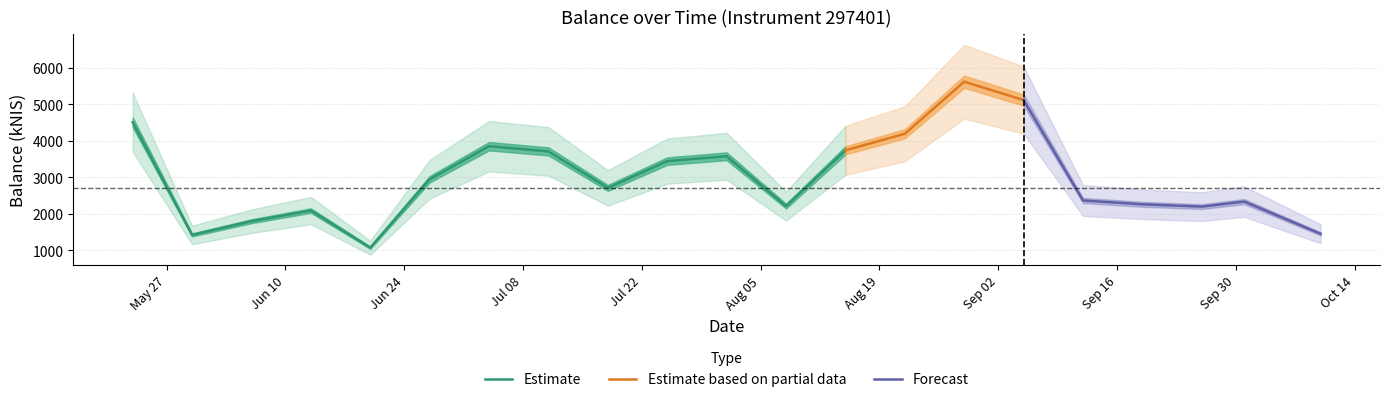

Rank the categories by value from lowest to highest.

2024-06-20, 2024-05-30, 2024-10-10, 2024-06-06, 2024-06-13, 2024-09-26, 2024-08-08, 2024-09-19, 2024-10-01, 2024-09-12, 2024-07-18, 2024-06-27, 2024-07-25, 2024-08-01, 2024-07-11, 2024-08-15, 2024-07-04, 2024-08-22, 2024-05-23, 2024-09-05, 2024-08-29